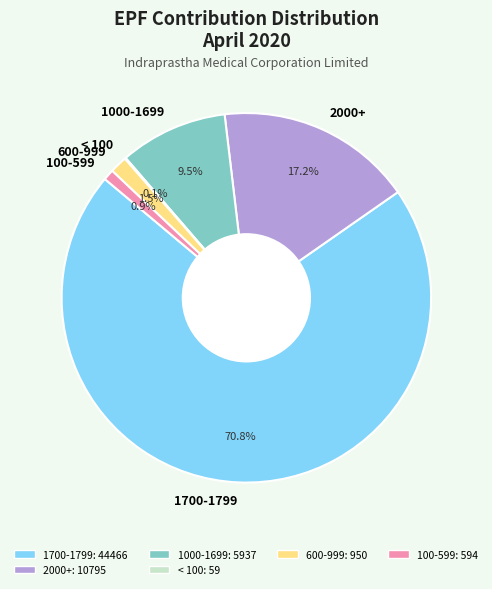

Which has a higher value, 1000-1699 or 600-999?

1000-1699